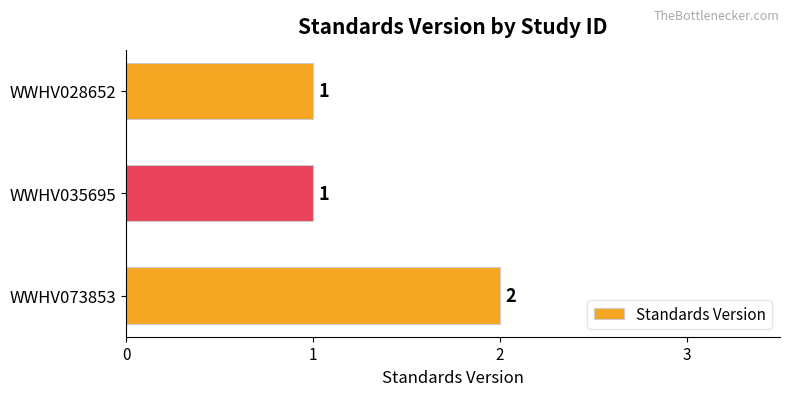

What is the average value?

1